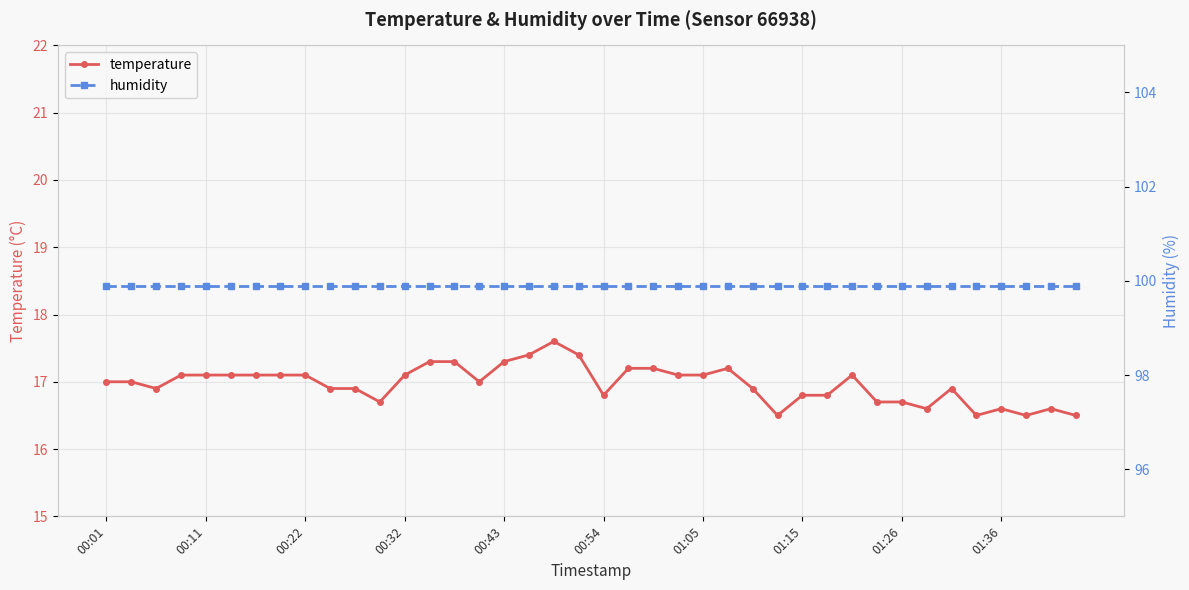

The value of temperature at 01:26 is 25.4. True or false?

False